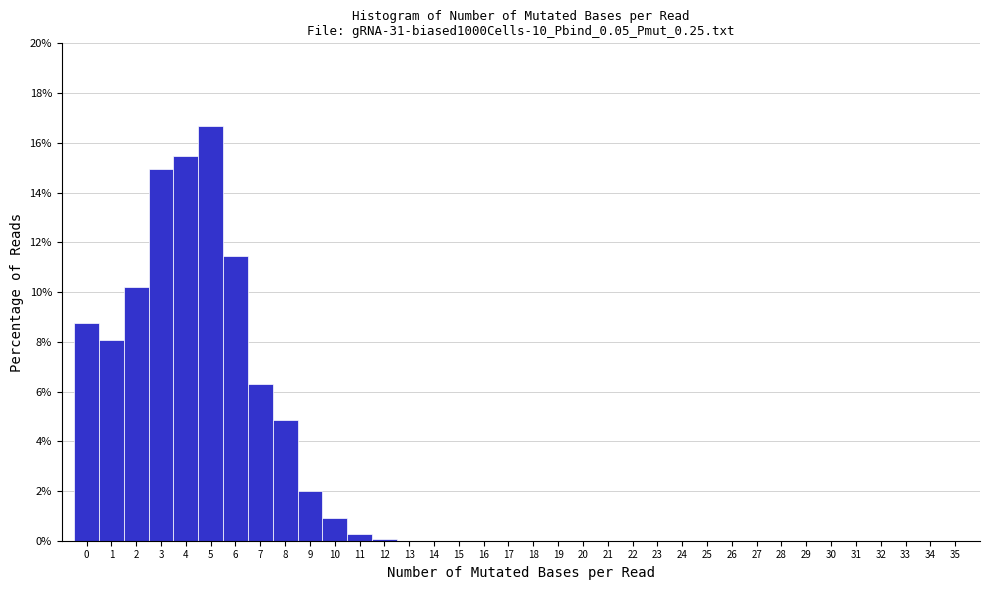

Which range on the x-axis has the tallest bar?

4.5 to 5.5